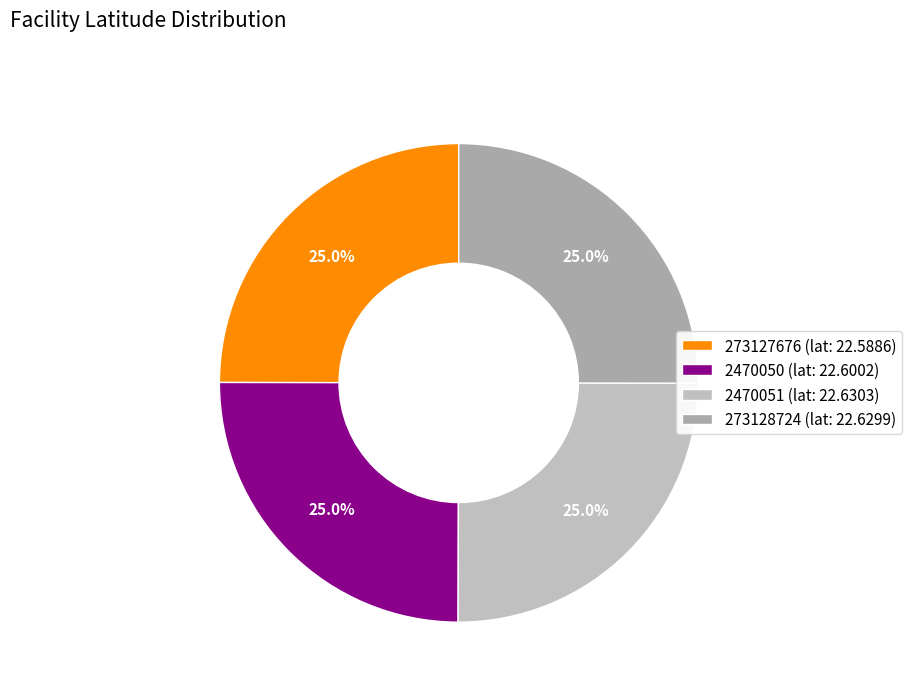

To the nearest percent, what is the average slice percentage?

25%